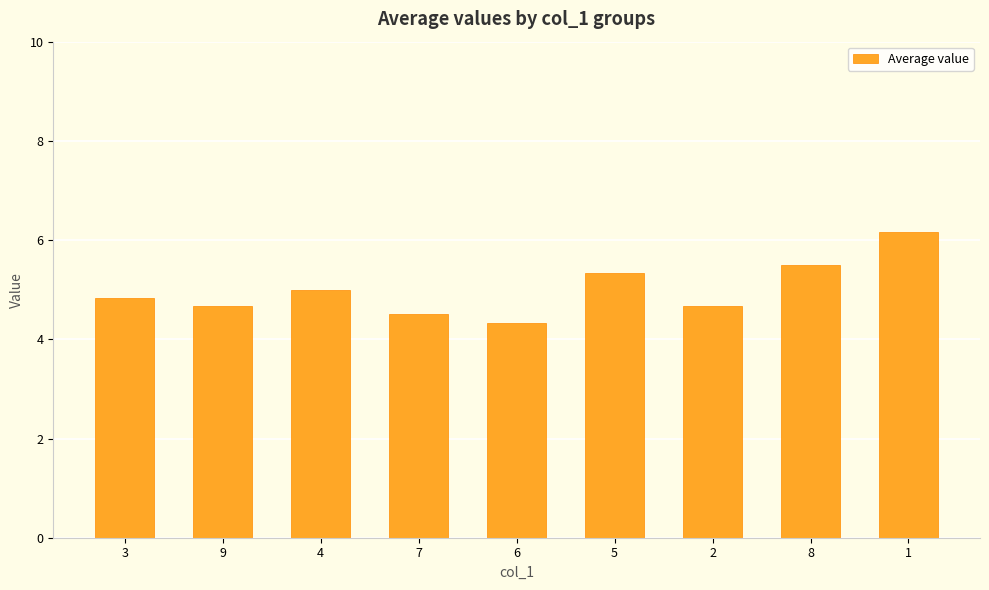

Does the chart contain any negative values?

No